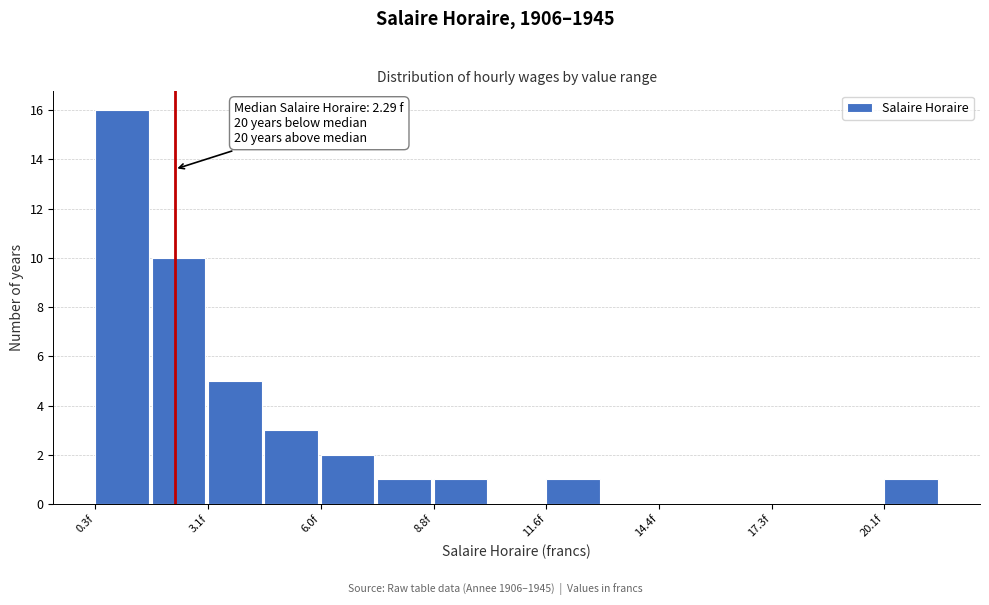

Read against the x-axis, roughly where is the centre of the tallest bar?

1.0